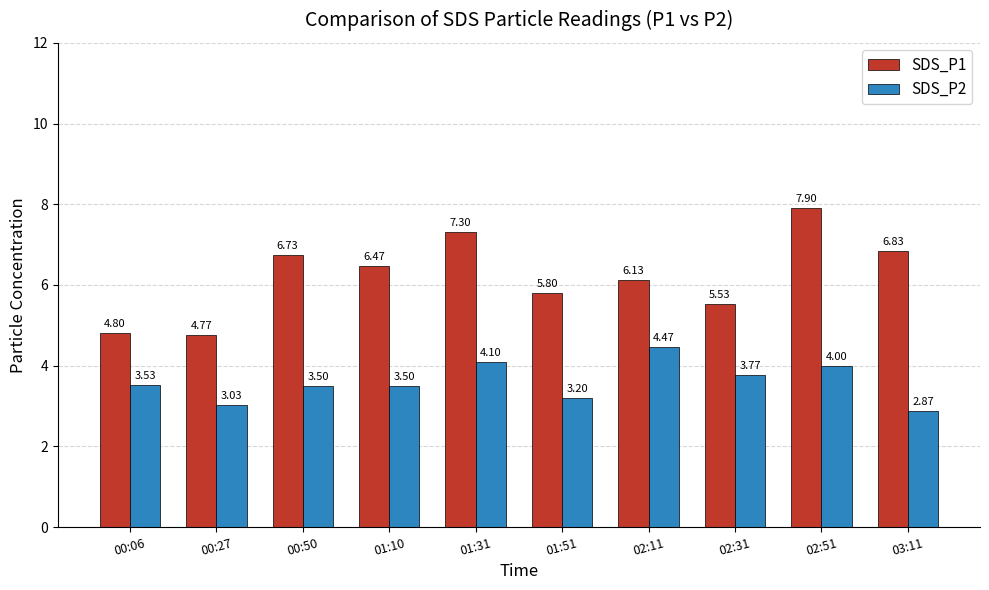

Where does the SDS_P2 series first go above 3?

00:06